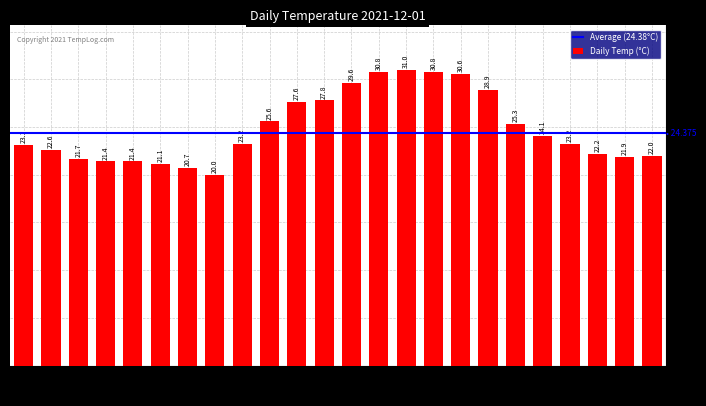

What is the difference between the second highest and second lowest values?

10.1